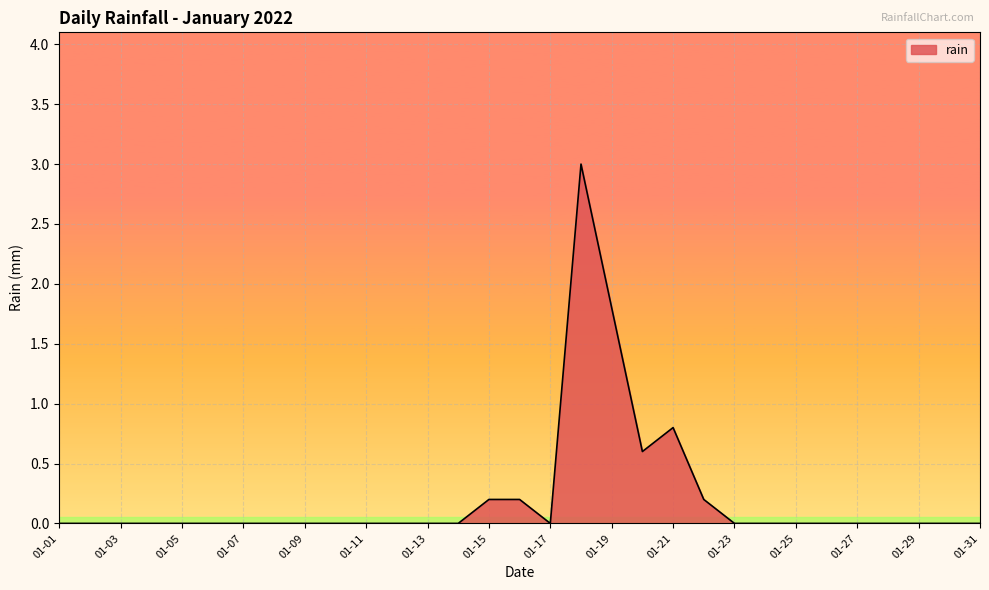

Does the chart display data point markers on the line(s)?

No